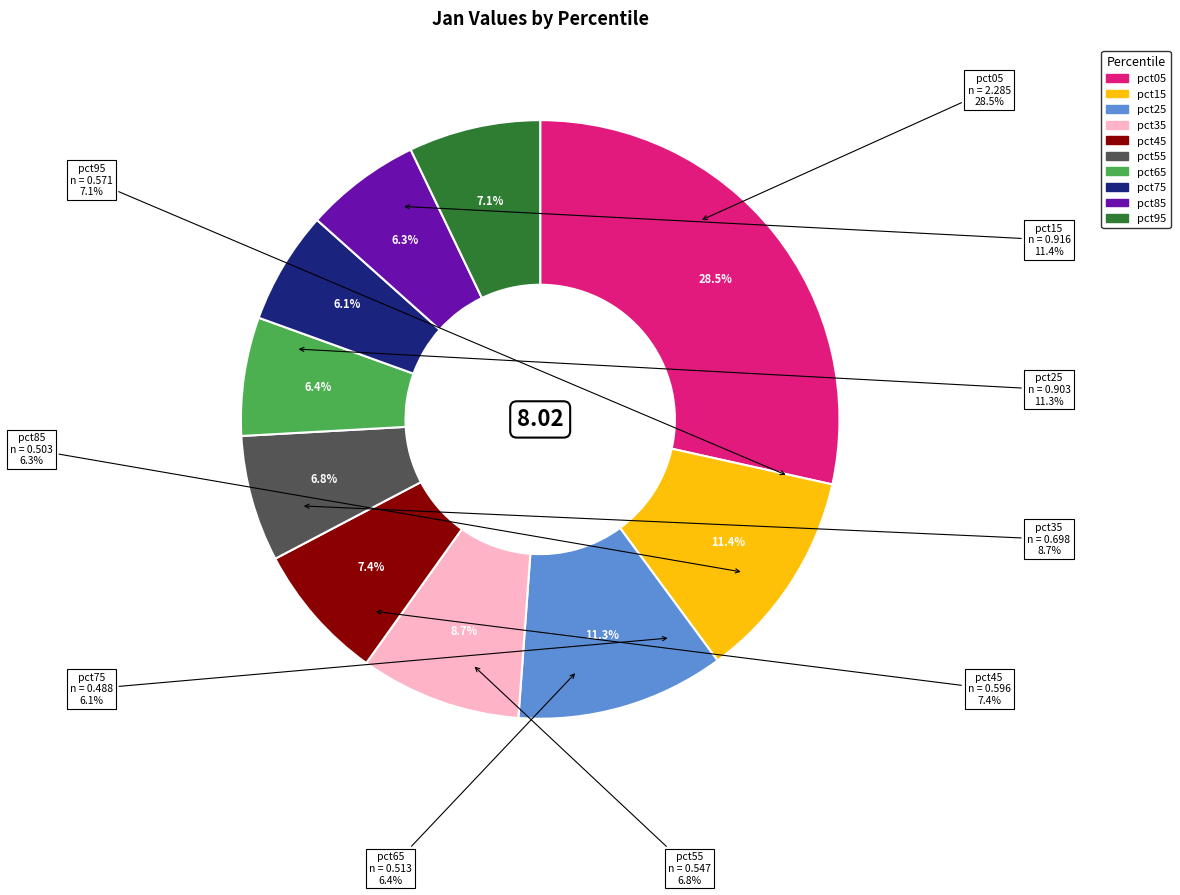

To the nearest percent, what is the combined percentage of pct85 and pct05?

35%